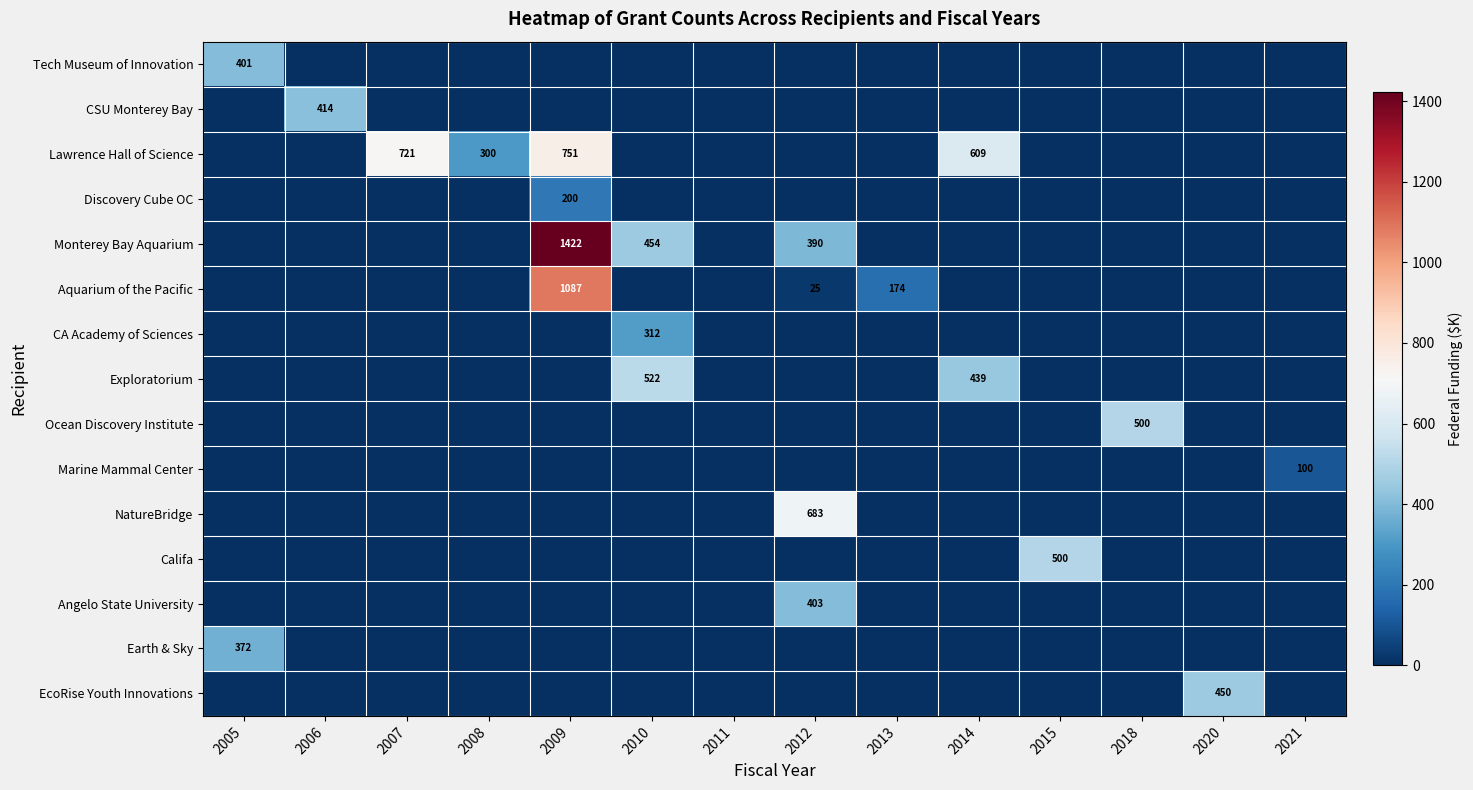

Is it true that Earth & Sky equals -225 at 2012?

False